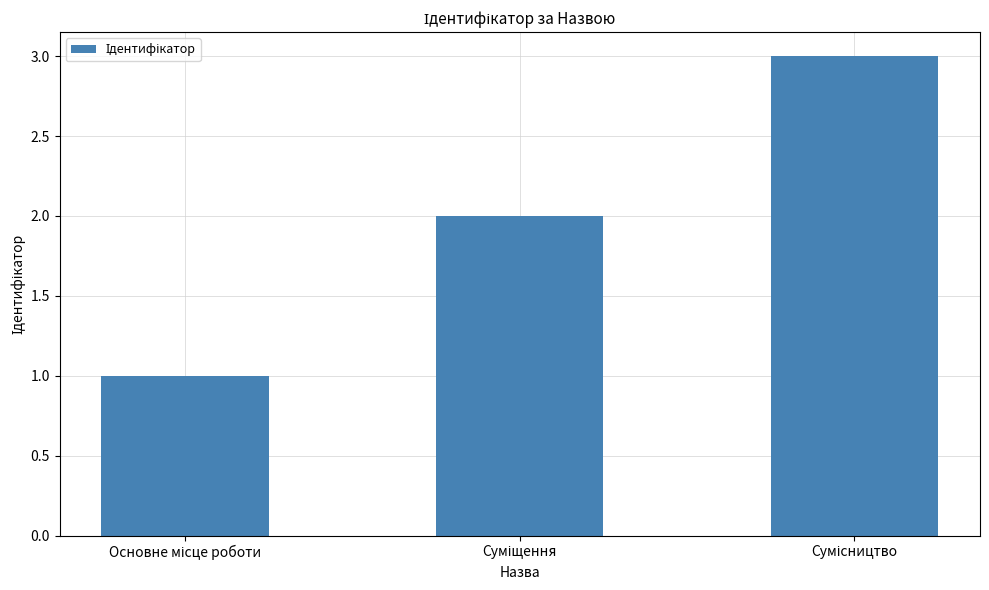

What is the smallest value displayed?

1